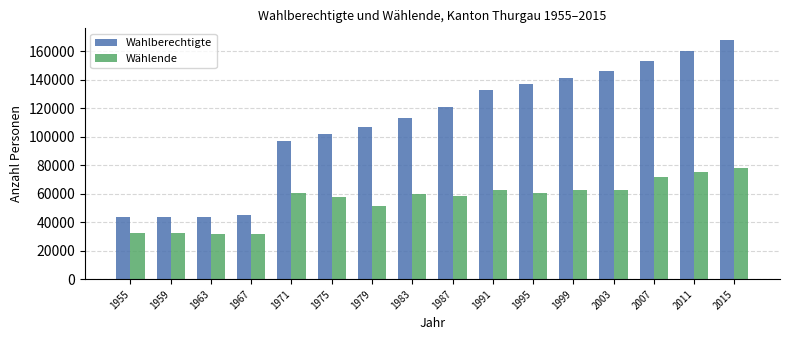

What is the spread (max minus min) of values at 1991?

70234